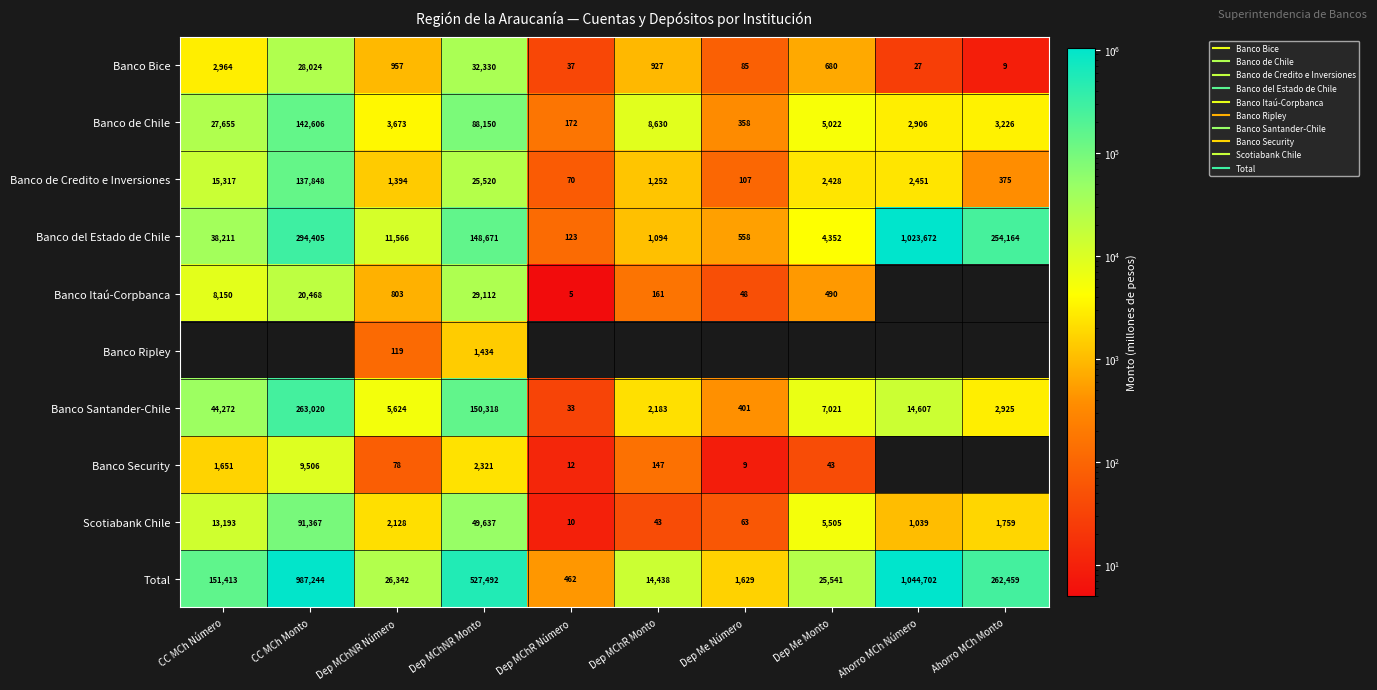

Which category has the lowest value in the Banco Santander-Chile series?

Dep MChR Número